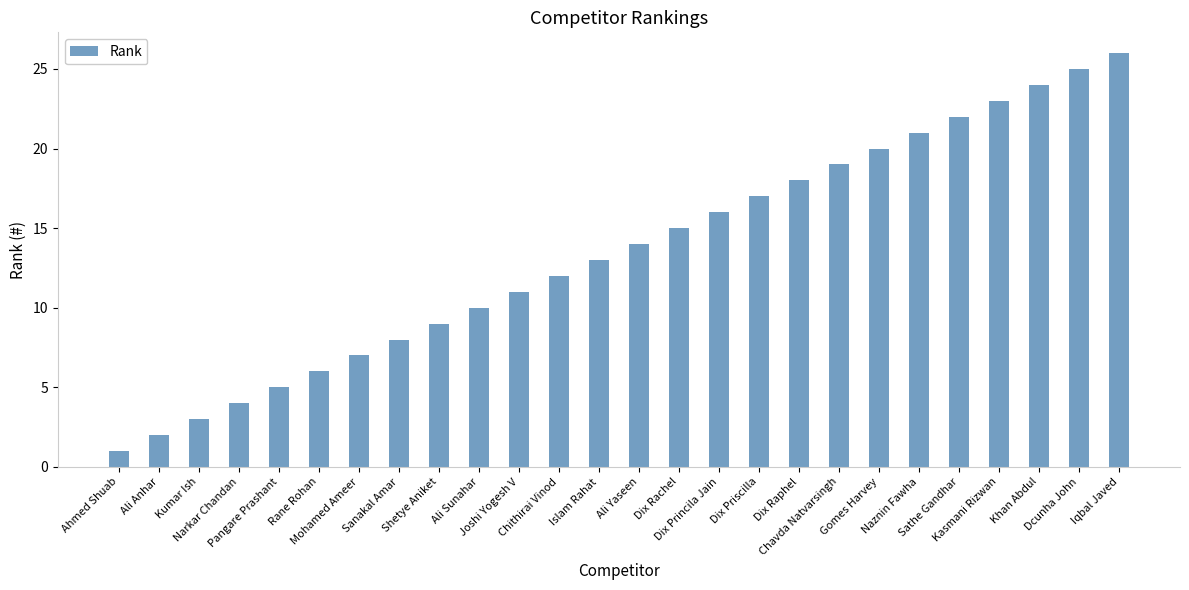

List the labels in order of value, smallest first.

Ahmed Shuab, Ali Anhar, Kumar Ish, Narkar Chandan, Pangare Prashant, Rane Rohan, Mohamed Ameer, Sanakal Amar, Shetye Aniket, Ali Sunahar, Joshi Yogesh V, Chithirai Vinod, Islam Rahat, Ali Yaseen, Dix Rachel, Dix Princila Jain, Dix Priscilla, Dix Raphel, Chavda Natvarsingh, Gomes Harvey, Naznin Fawha, Sathe Gandhar, Kasmani Rizwan, Khan Abdul, Dcunha John, Iqbal Javed